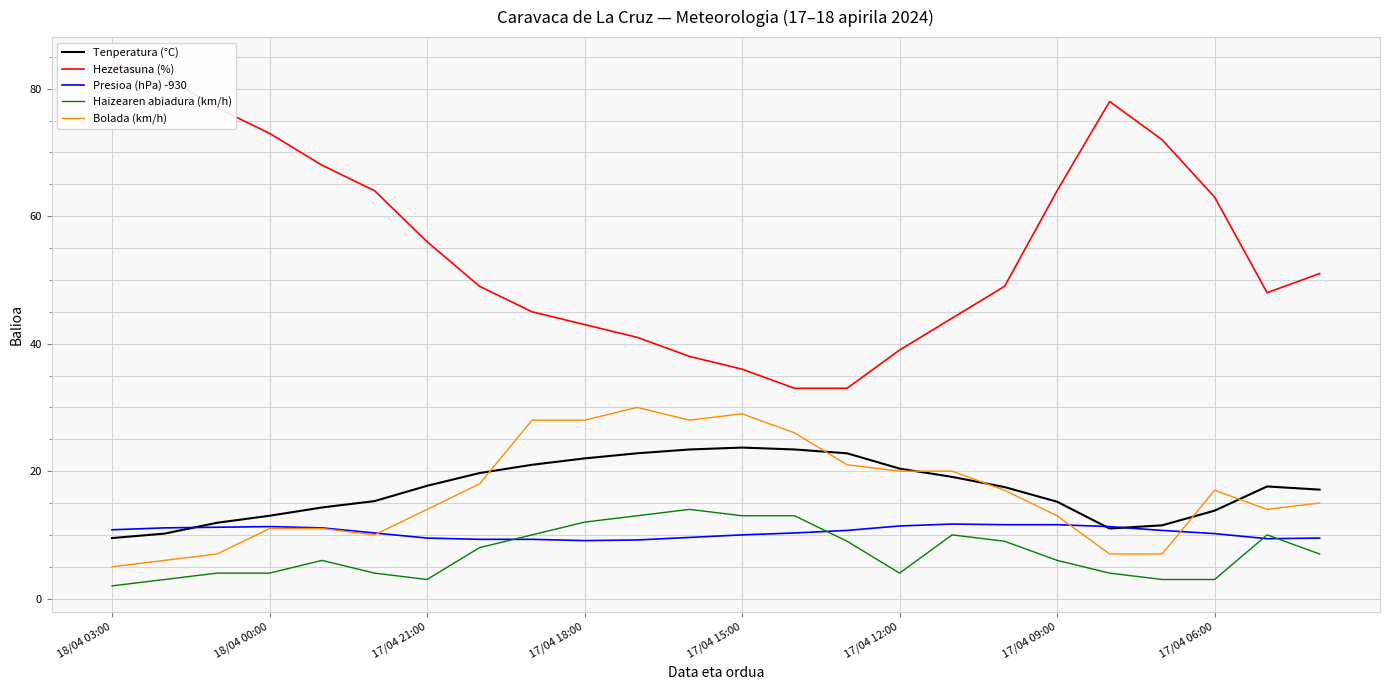

What is the average value of the Haizearen abiadura (km/h) series?

7.2